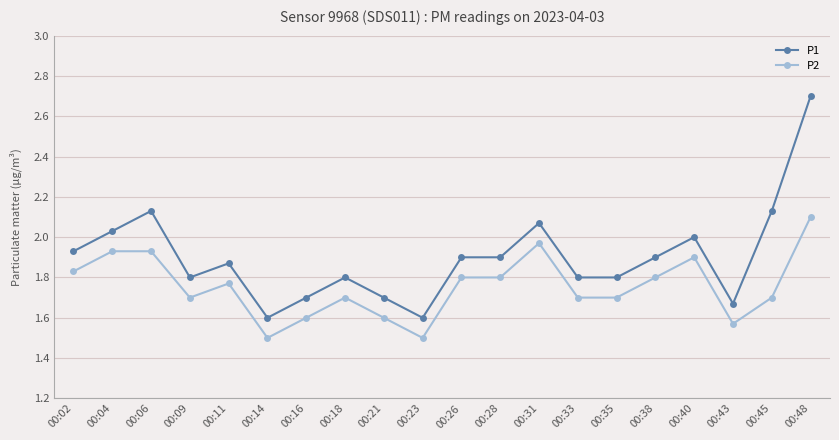

What is the difference between the maximum and minimum values in the P2 series?

0.6